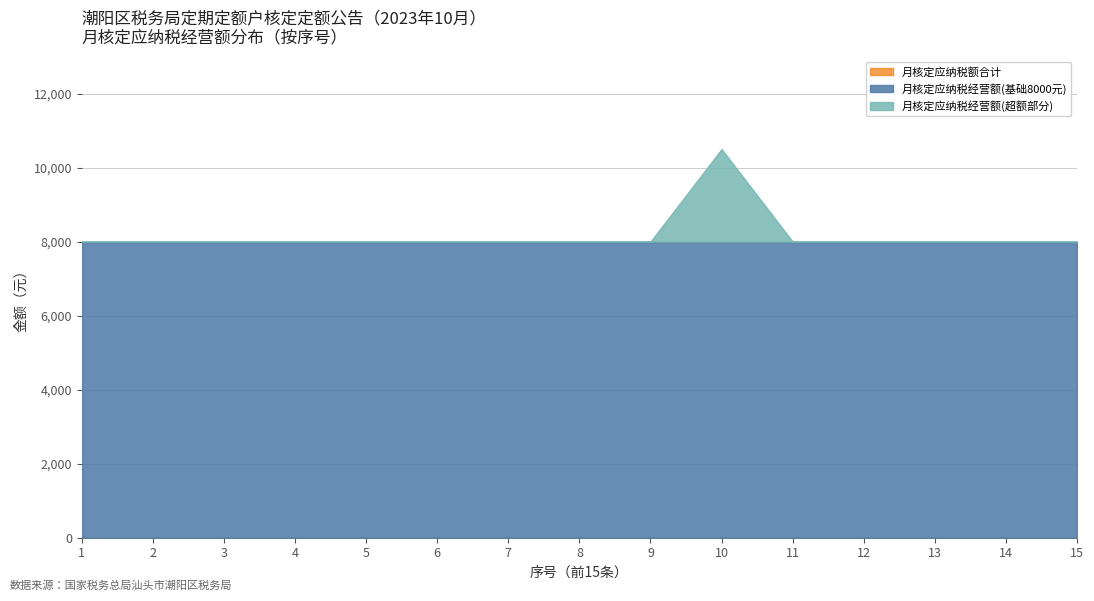

At which category is the sum across all series the highest?

10